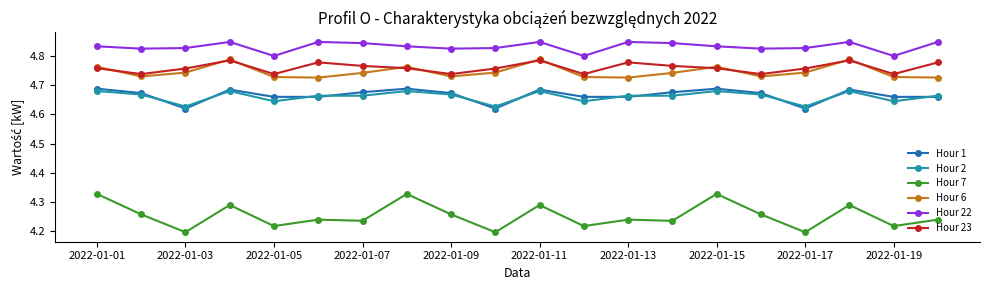

Which series has the largest total across all categories?

Hour 22